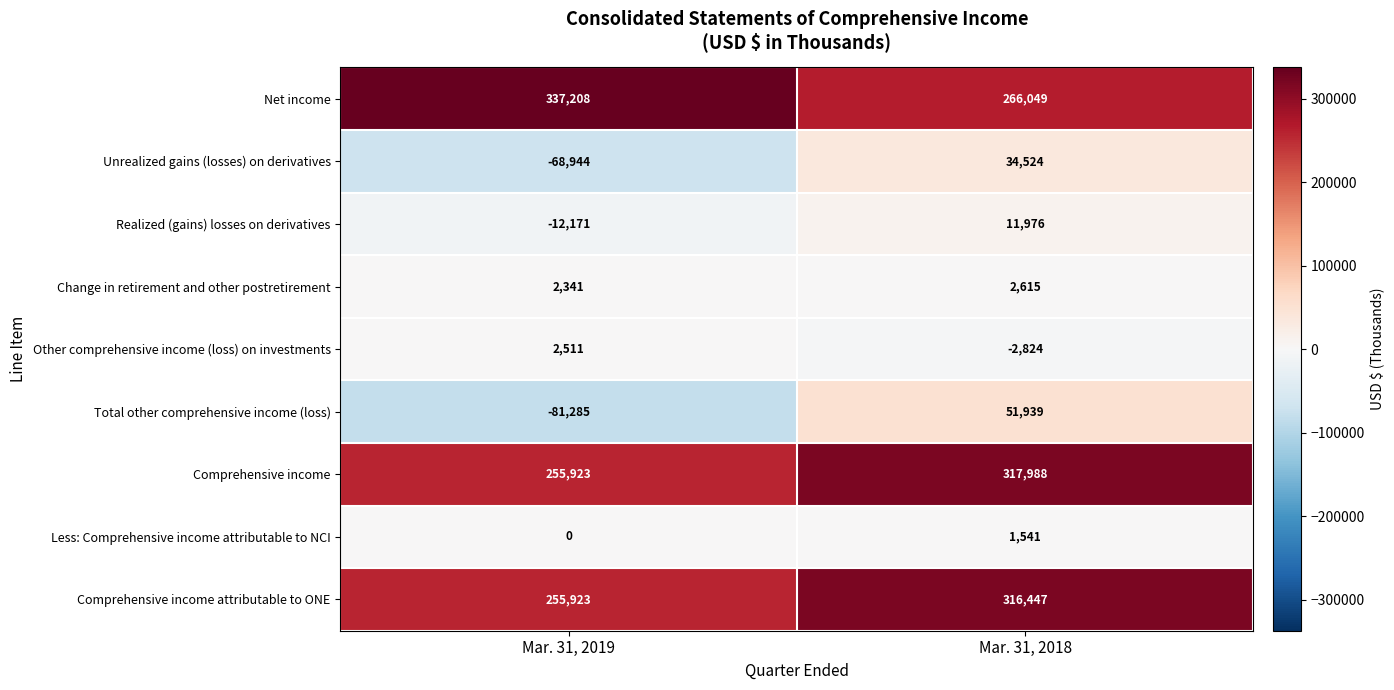

Reading left to right, transcribe all the data shown in this chart.

Net income: Mar. 31, 2019=337208	Mar. 31, 2018=266049
Unrealized gains (losses) on derivatives: Mar. 31, 2019=-68944	Mar. 31, 2018=34524
Realized (gains) losses on derivatives: Mar. 31, 2019=-12171	Mar. 31, 2018=11976
Change in retirement and other postretirement: Mar. 31, 2019=2341	Mar. 31, 2018=2615
Other comprehensive income (loss) on investments: Mar. 31, 2019=2511	Mar. 31, 2018=-2824
Total other comprehensive income (loss): Mar. 31, 2019=-81285	Mar. 31, 2018=51939
Comprehensive income: Mar. 31, 2019=255923	Mar. 31, 2018=317988
Less: Comprehensive income attributable to NCI: Mar. 31, 2019=0	Mar. 31, 2018=1541
Comprehensive income attributable to ONE: Mar. 31, 2019=255923	Mar. 31, 2018=316447